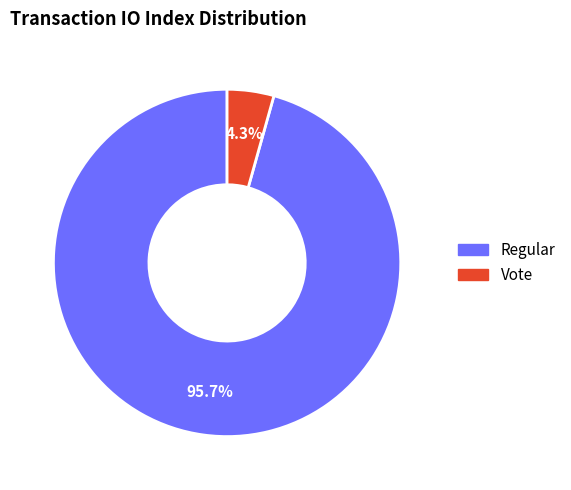

Which category has the biggest portion of the pie?

Regular